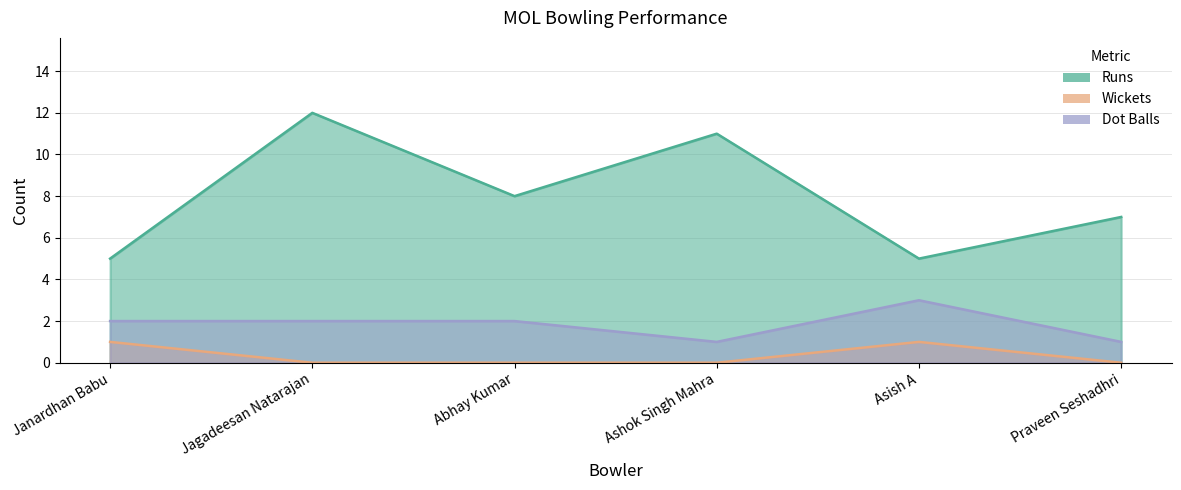

Which series changed the most between Jagadeesan Natarajan and Ashok Singh Mahra?

Runs